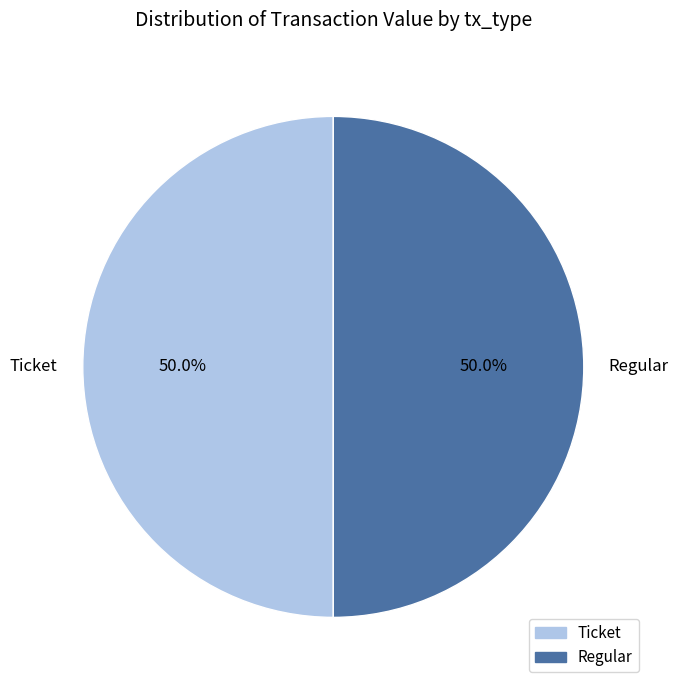

What portion of the pie excludes Regular?

50.0%